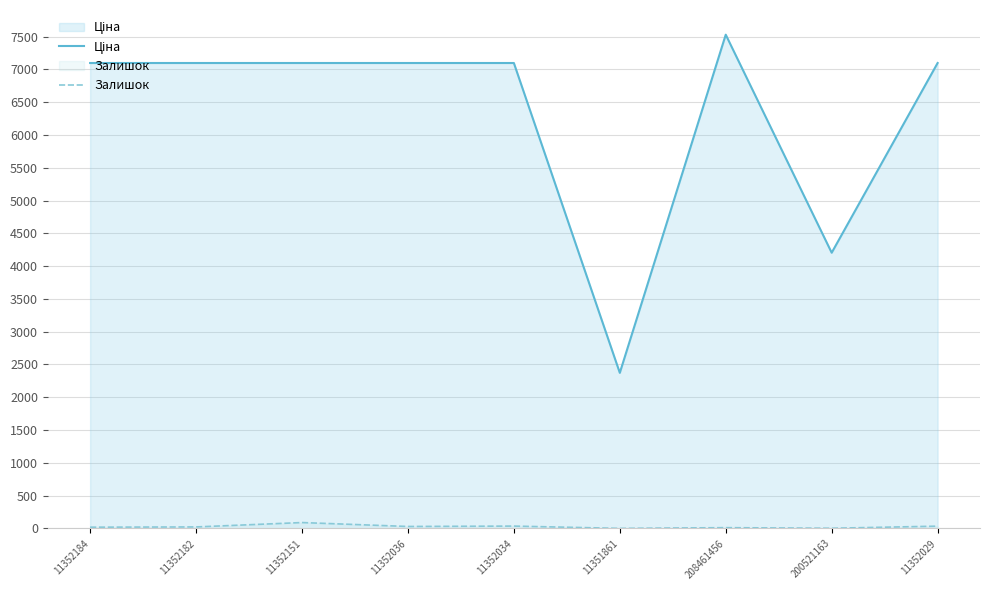

True or false: Залишок and Ціна cross at least once.

False